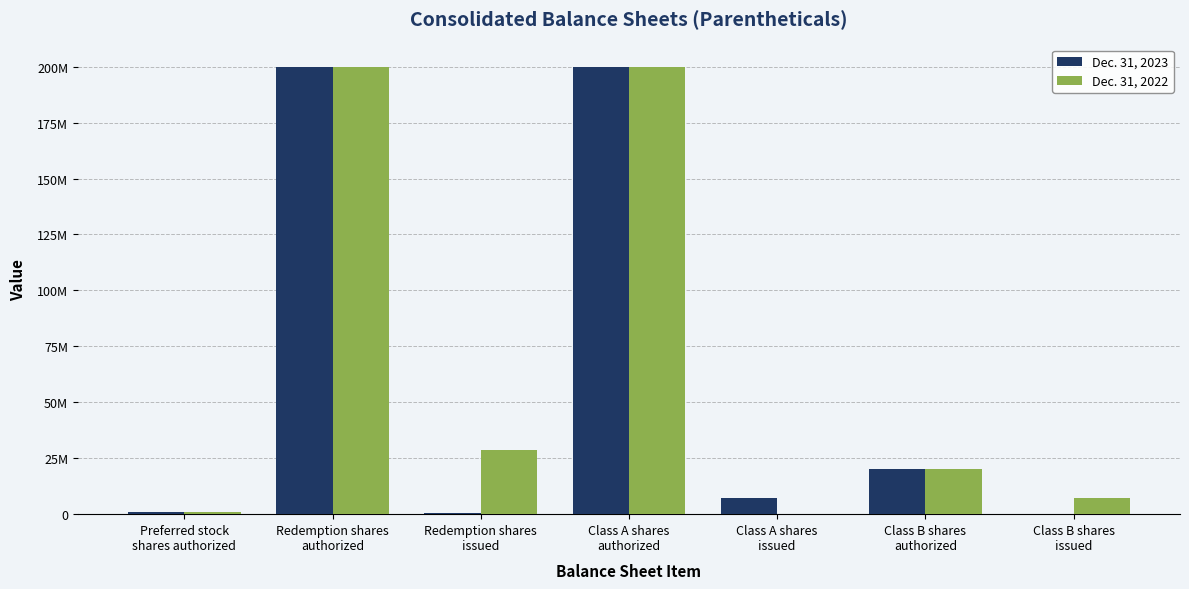

Does the chart contain stacked bars?

No